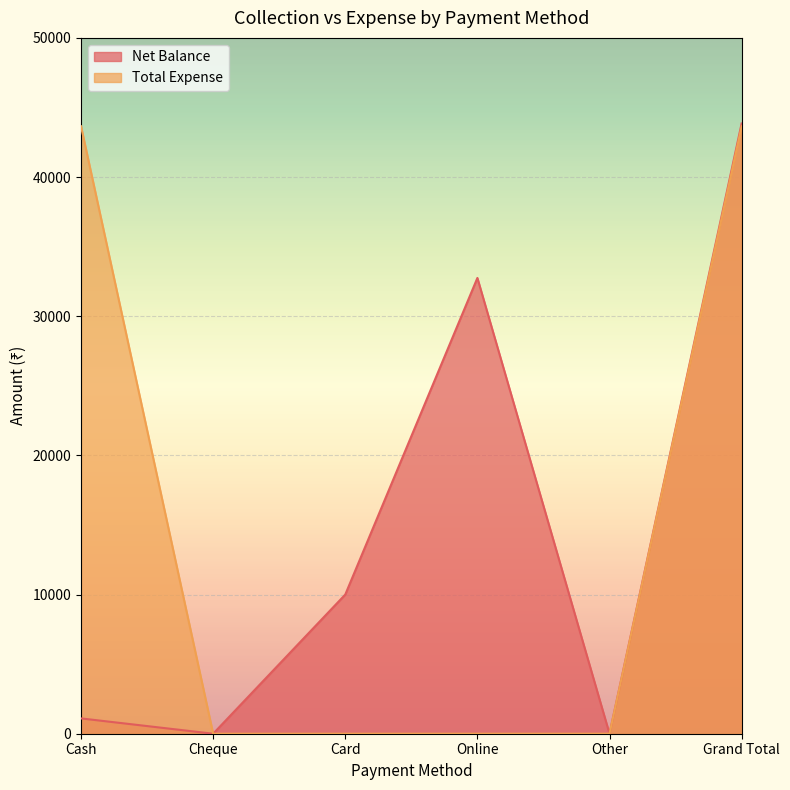

Between Card and Other, which series saw the biggest shift?

Net Balance